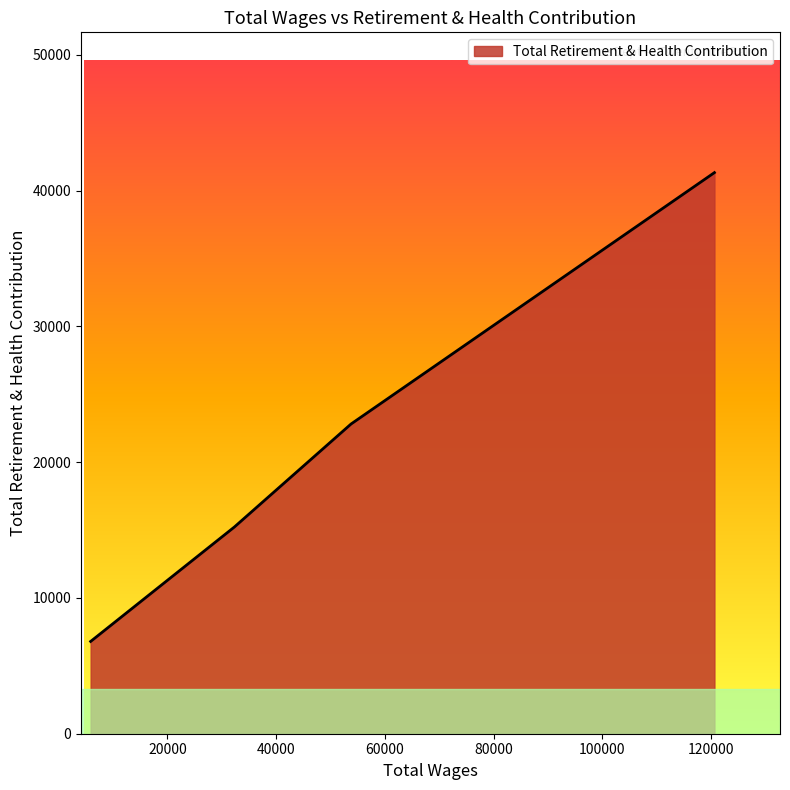

True or false: the data has more than 1 interior local peaks.

False